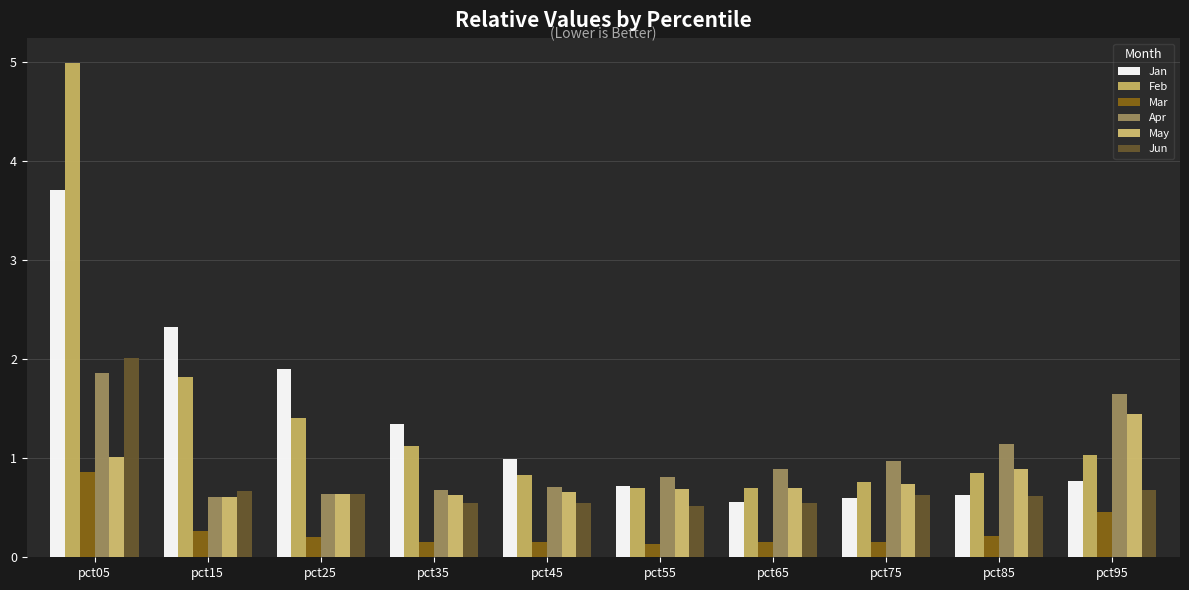

Are the bars horizontal?

No